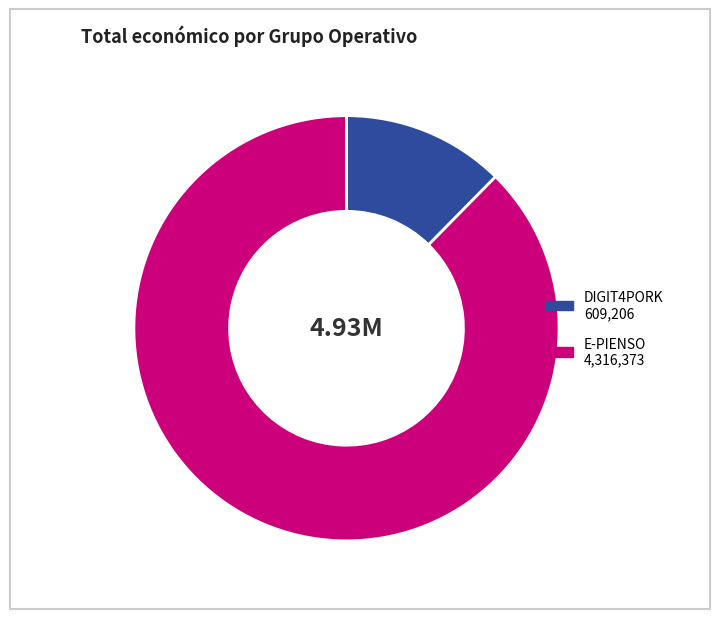

Which has a higher value, DIGIT4PORK or E-PIENSO?

E-PIENSO